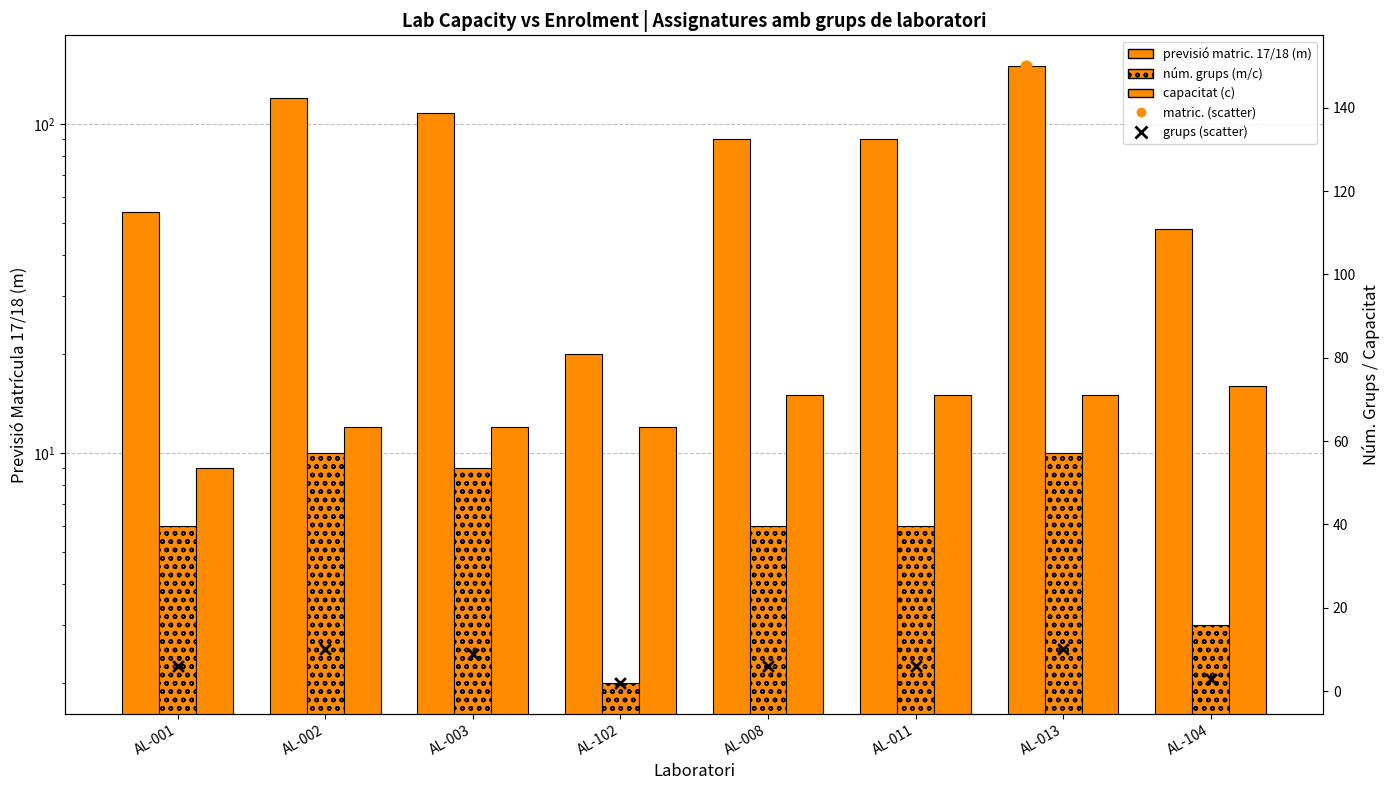

Which series has the largest Y range (max minus min)?

previsió matric. 17/18 (m)